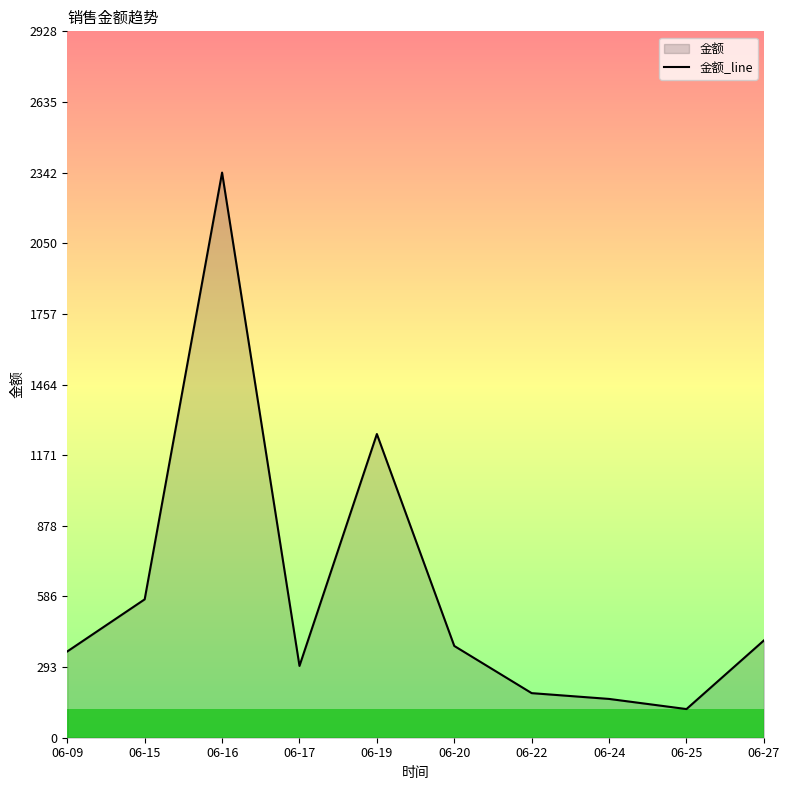

Where is the first local minimum?

06-17